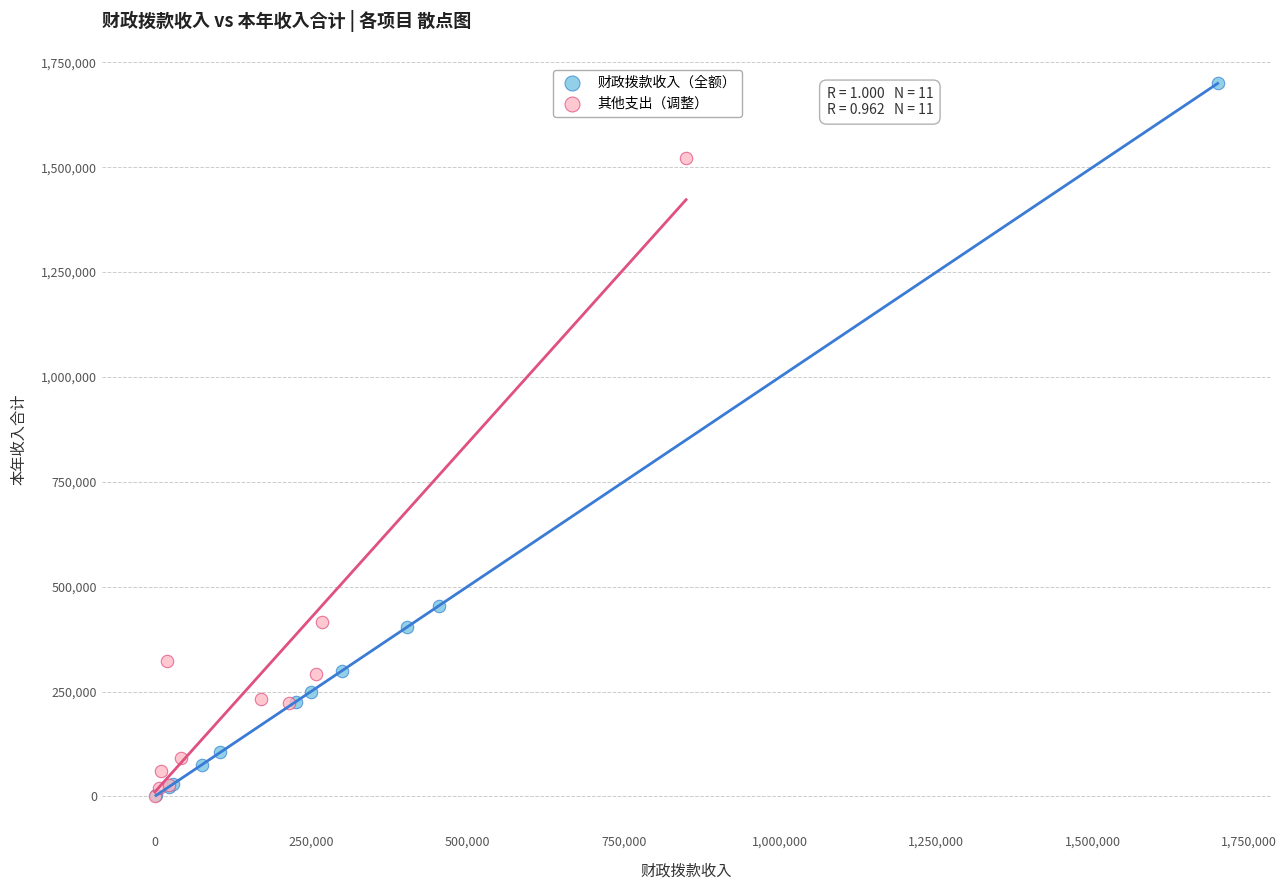

Which series reaches the maximum Y coordinate?

财政拨款收入（全额）